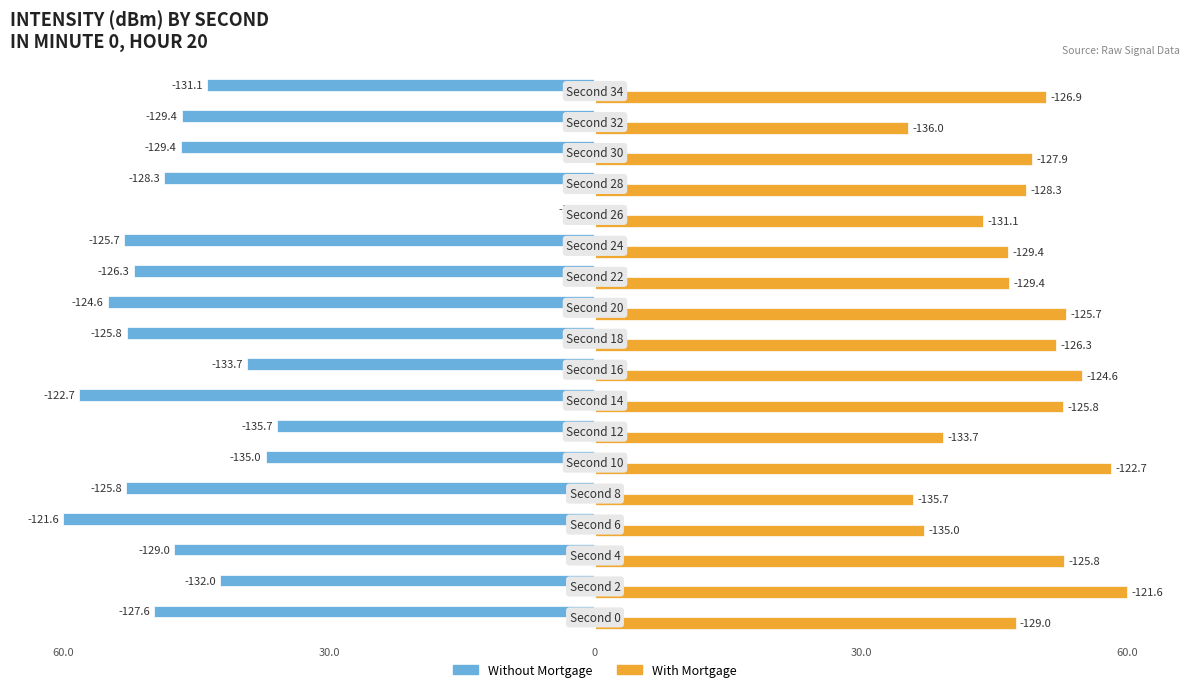

What are all the series names shown in the legend?

Without Mortgage, With Mortgage